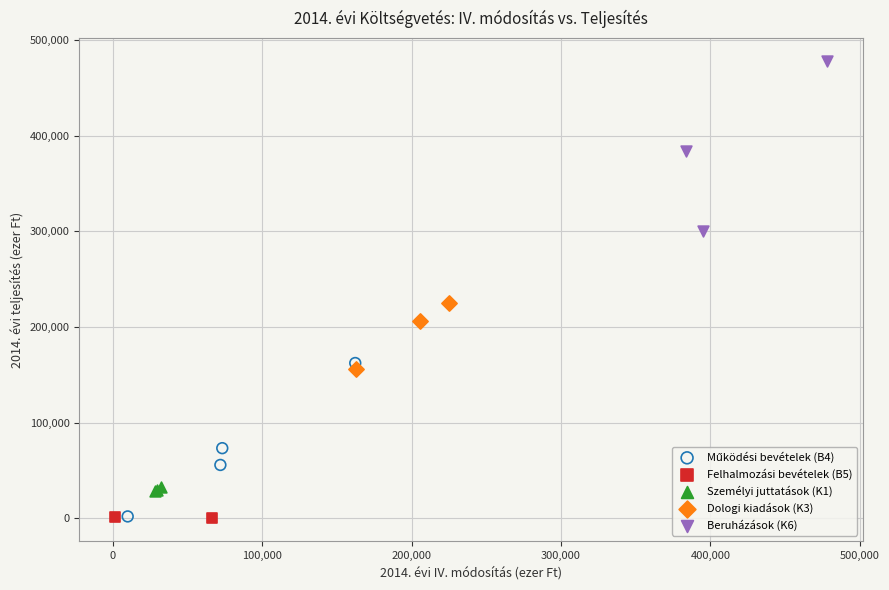

Which series has the largest Y range (max minus min)?

Beruházások (K6)